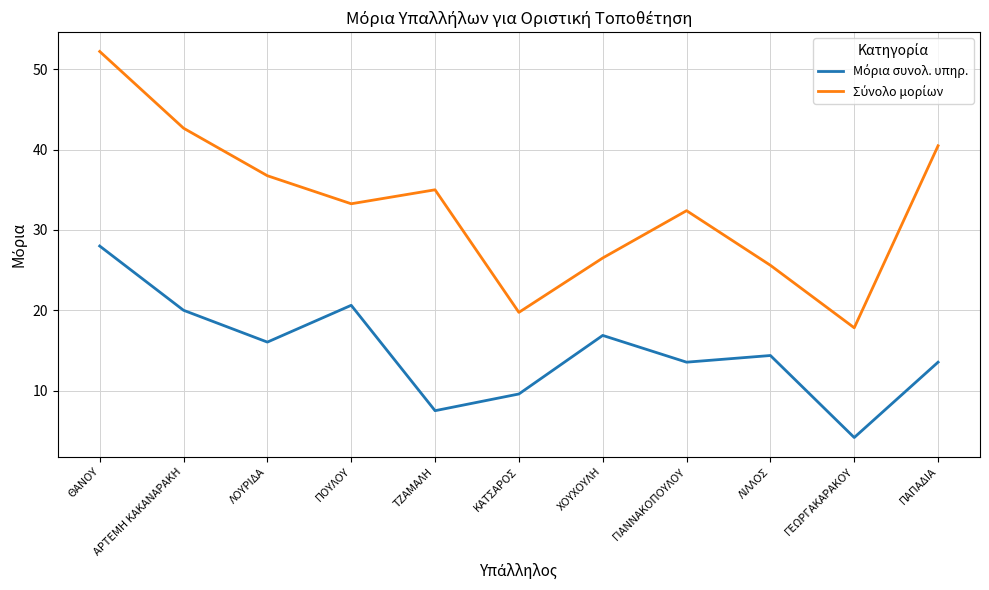

What is the total value across all series at ΠΑΠΑΔΙΑ?

54.0